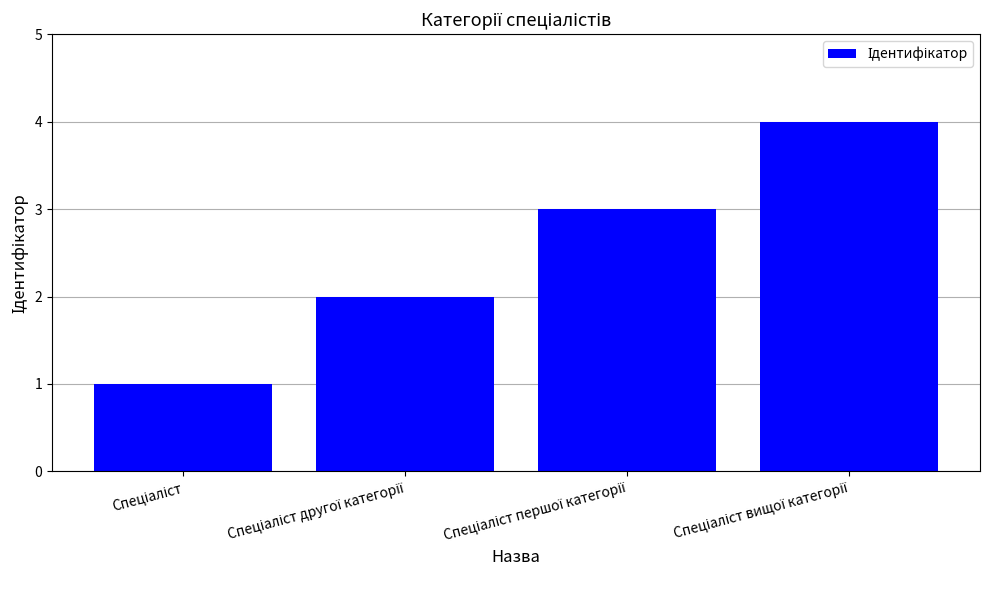

What is the maximum value shown in the chart?

4